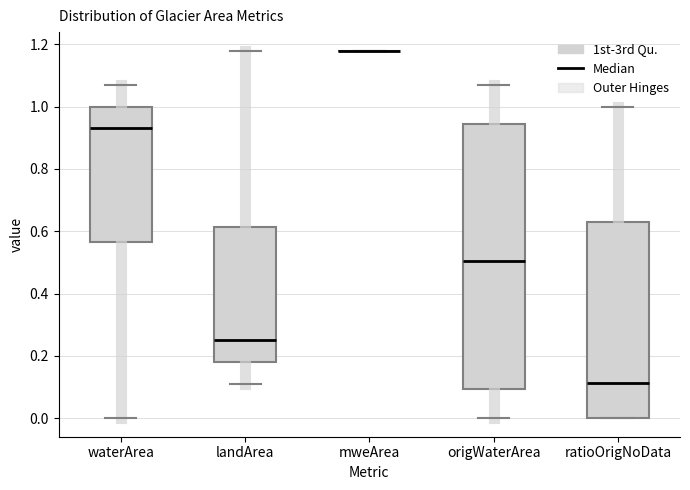

Reading left to right, transcribe this box plot: for each box, give where its median line is, the range the box spans, and where its two whiskers end, as read against the y-axis. The values are not printed on the chart, so give them approximately, as read against the axis.

waterArea: median 0.94, box 0.56 to 1.00, whiskers 0.00 to 1.08
landArea: median 0.26, box 0.18 to 0.62, whiskers 0.12 to 1.18
mweArea: box collapsed to a line at 1.18, whiskers 1.18 to 1.18
origWaterArea: median 0.50, box 0.10 to 0.94, whiskers 0.00 to 1.08
ratioOrigNoData: median 0.12, box 0.00 to 0.62, whiskers 0.00 to 1.00